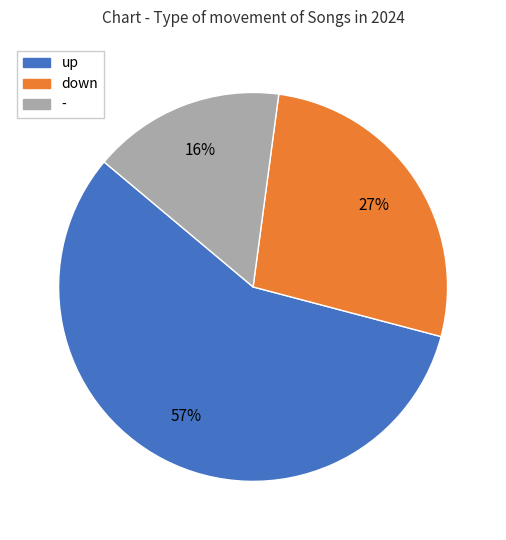

Which category has the biggest portion of the pie?

up